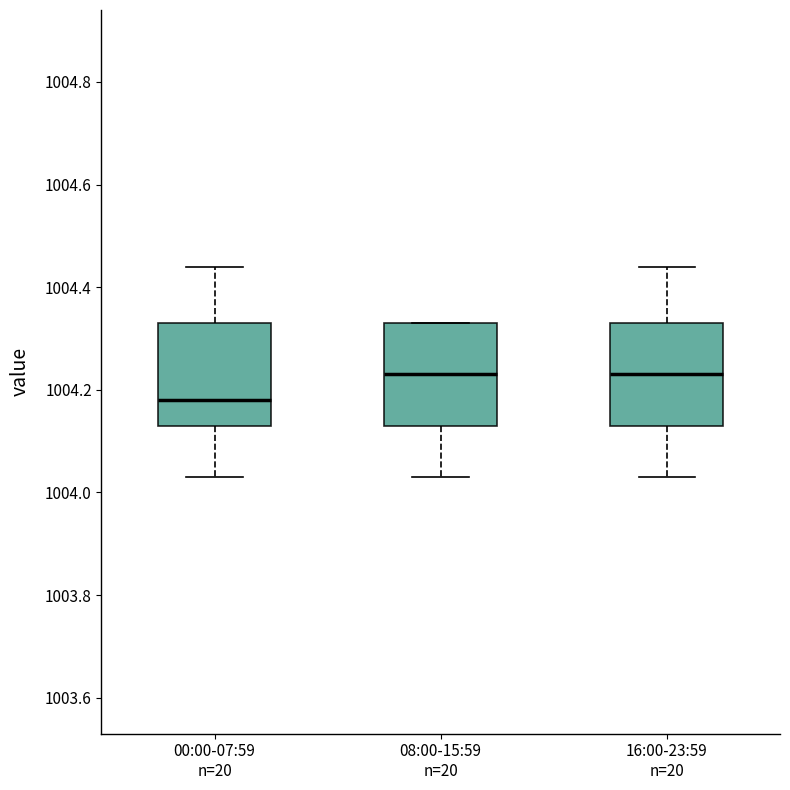

Where is the upper edge of the box for 08:00-15:59 n=20 on the y-axis? The values are not printed on the chart, so give them approximately, as read against the axis.

1004.34